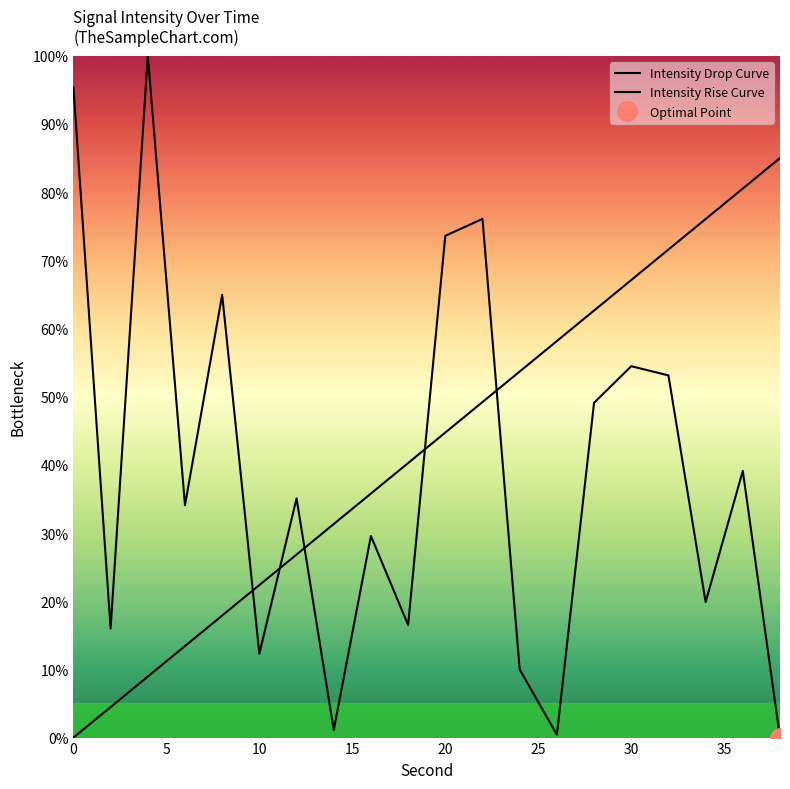

Is this an area chart (filled region under the line)?

No